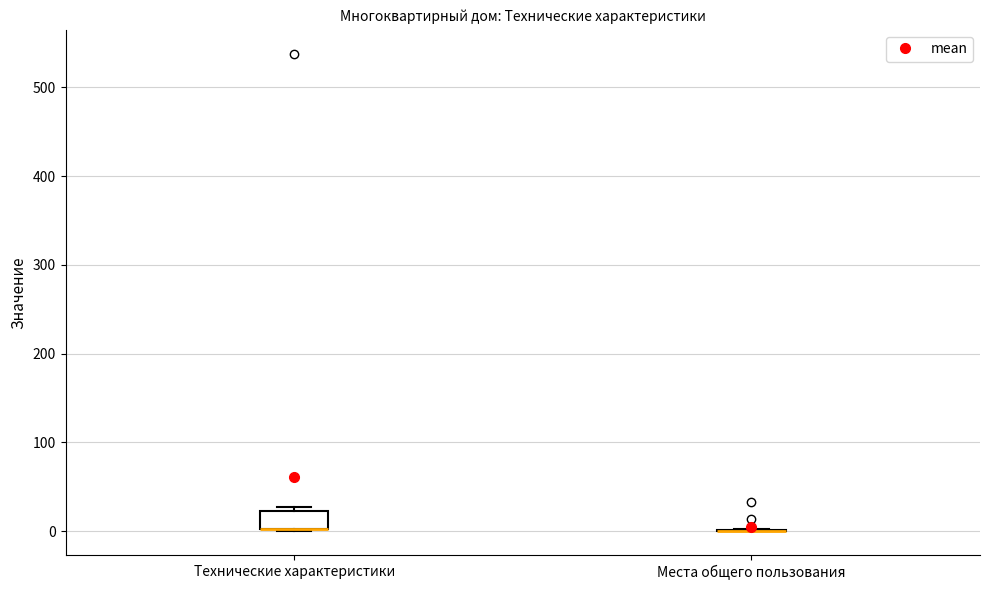

Reading left to right, transcribe this box plot: for each box, give where its median line is, the range the box spans, and where its two whiskers end, as read against the y-axis. The values are not printed on the chart, so give them approximately, as read against the axis.

Технические характеристики: median 0 (drawn on the box's lower edge), box 0 to 20, whiskers 0 to 30
Места общего пользования: box collapsed to a line at 0, whiskers 0 to 0